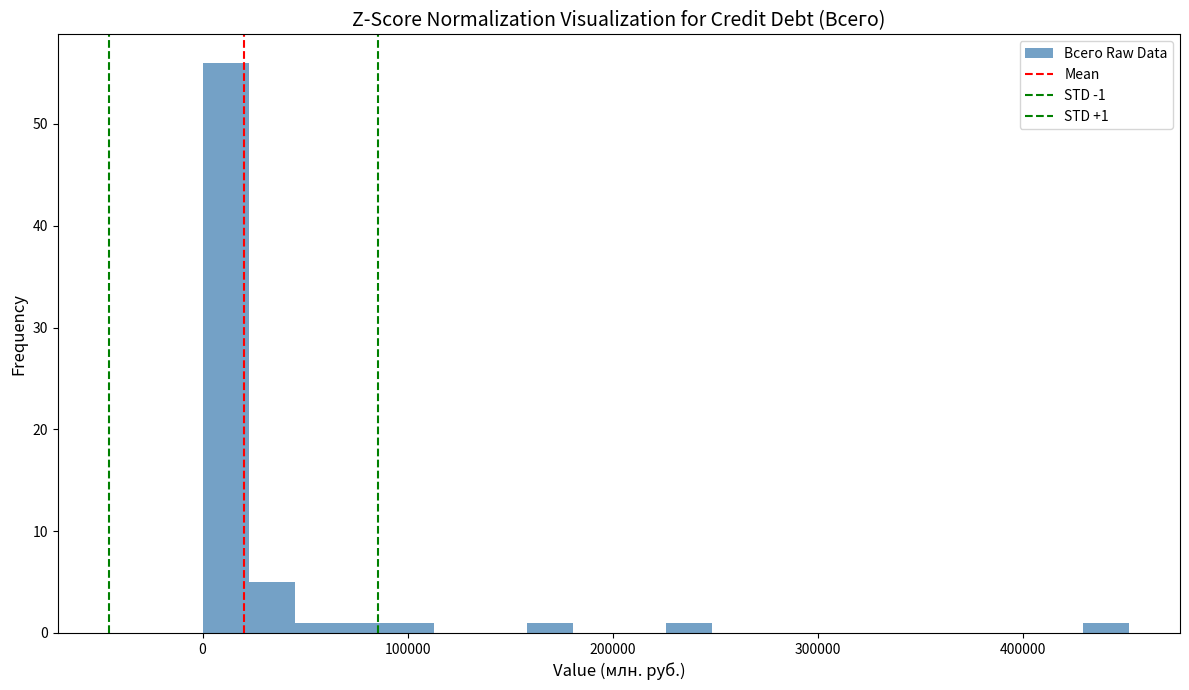

Around what value on the x-axis is the tallest bar? Give the approximate position of its centre, as read against the axis.

10000